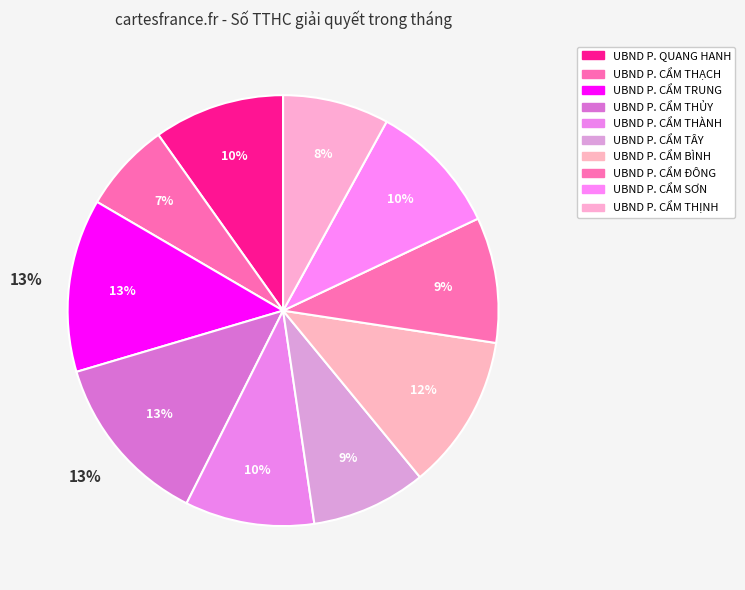

How many segments does this pie chart have?

10